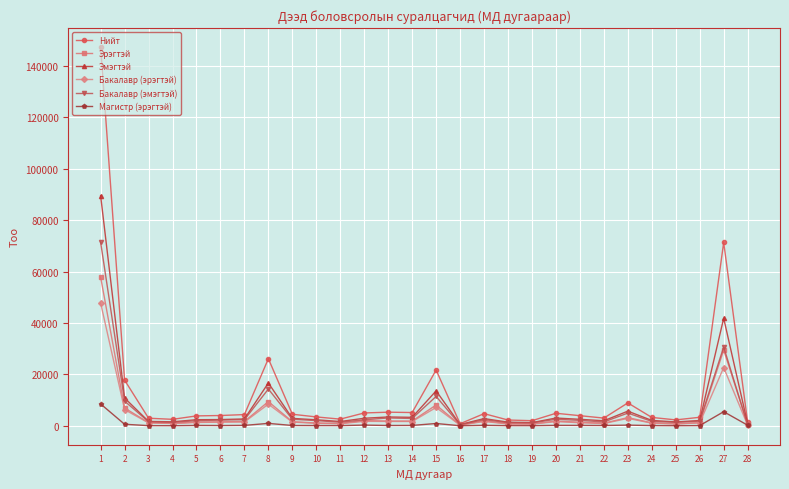

Which series has the largest range (max minus min)?

Нийт